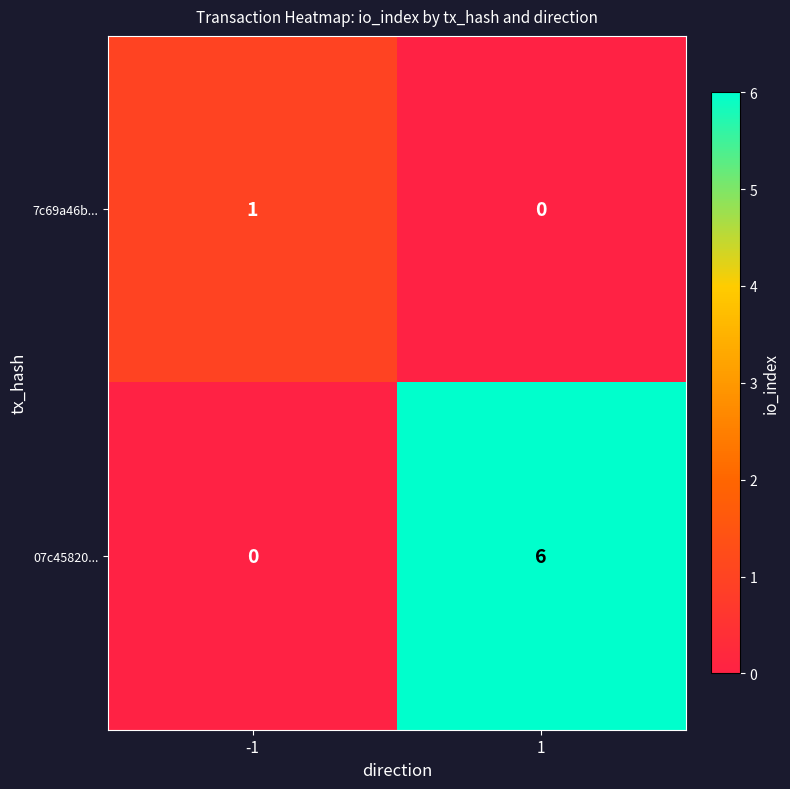

How many categories are shown in the chart?

2